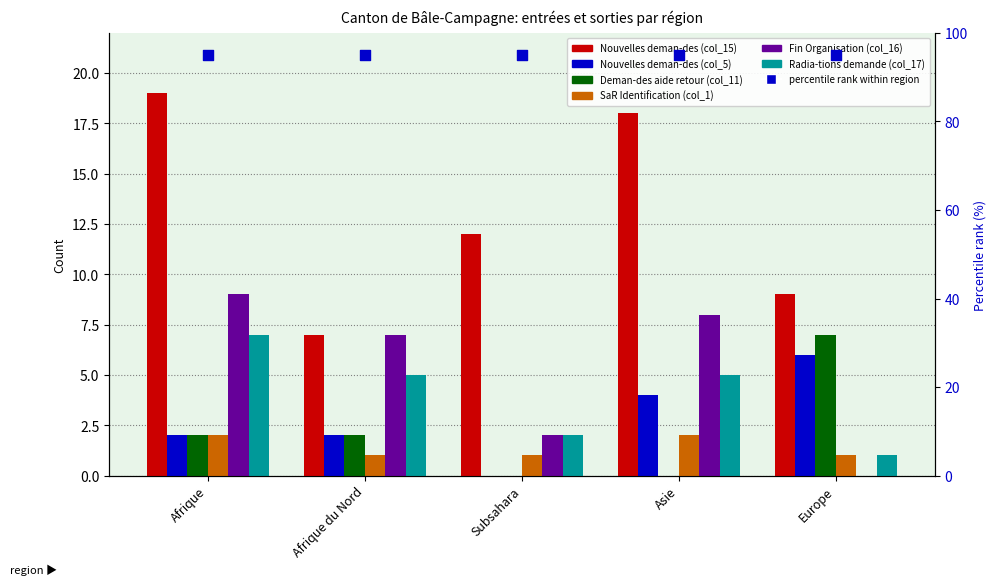

At which category is the sum across all series the highest?

Afrique